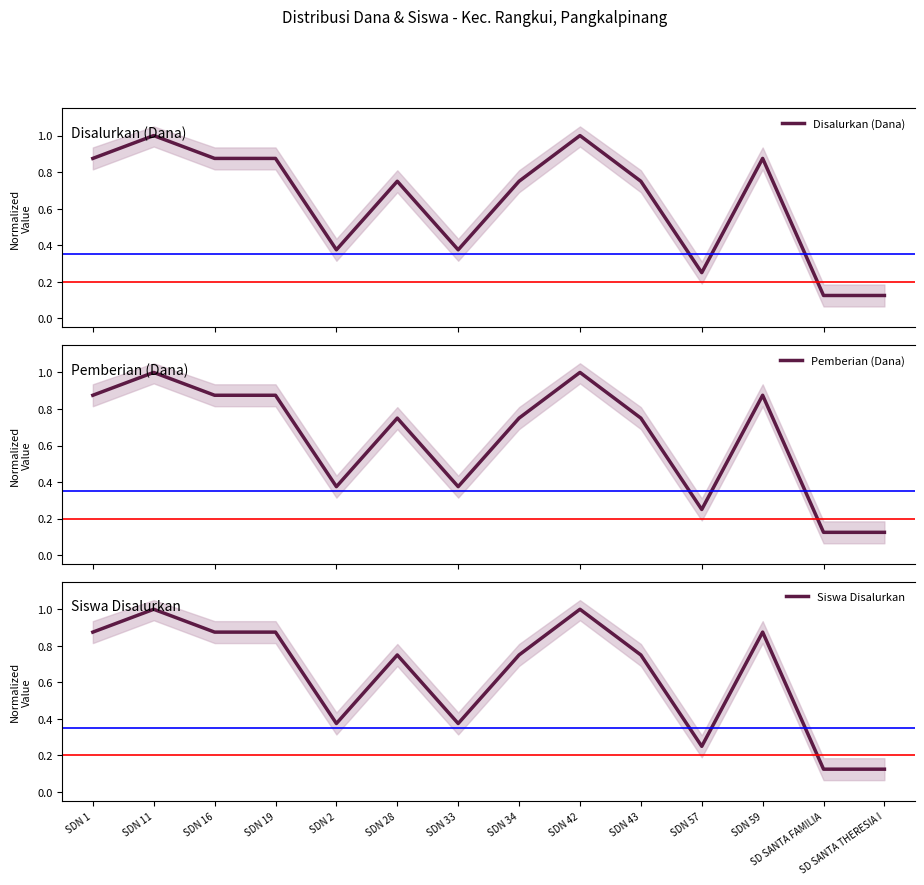

What is the label of the 10th point from the left?

SDN 43